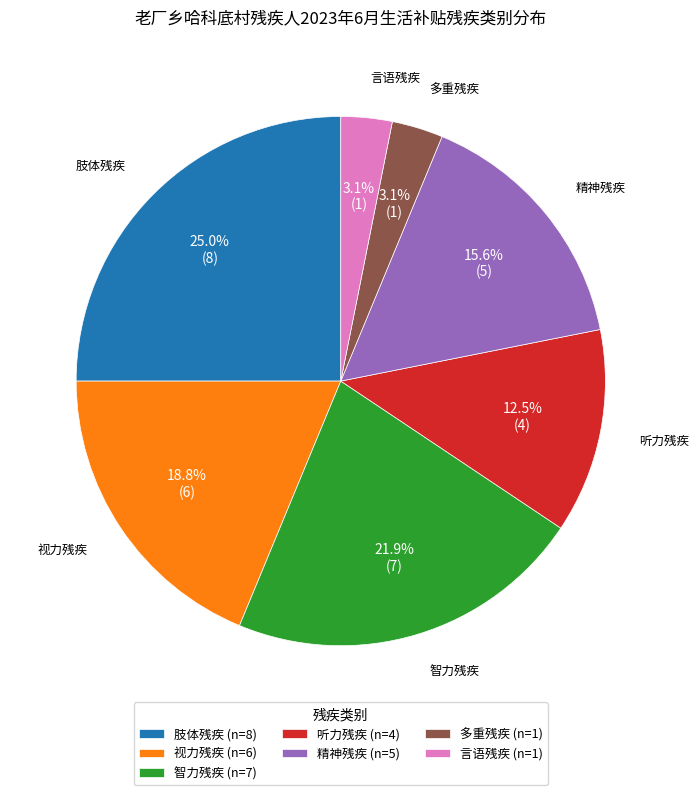

To the nearest percent, what is the difference between the 多重残疾 and 肢体残疾 slice percentages?

22%